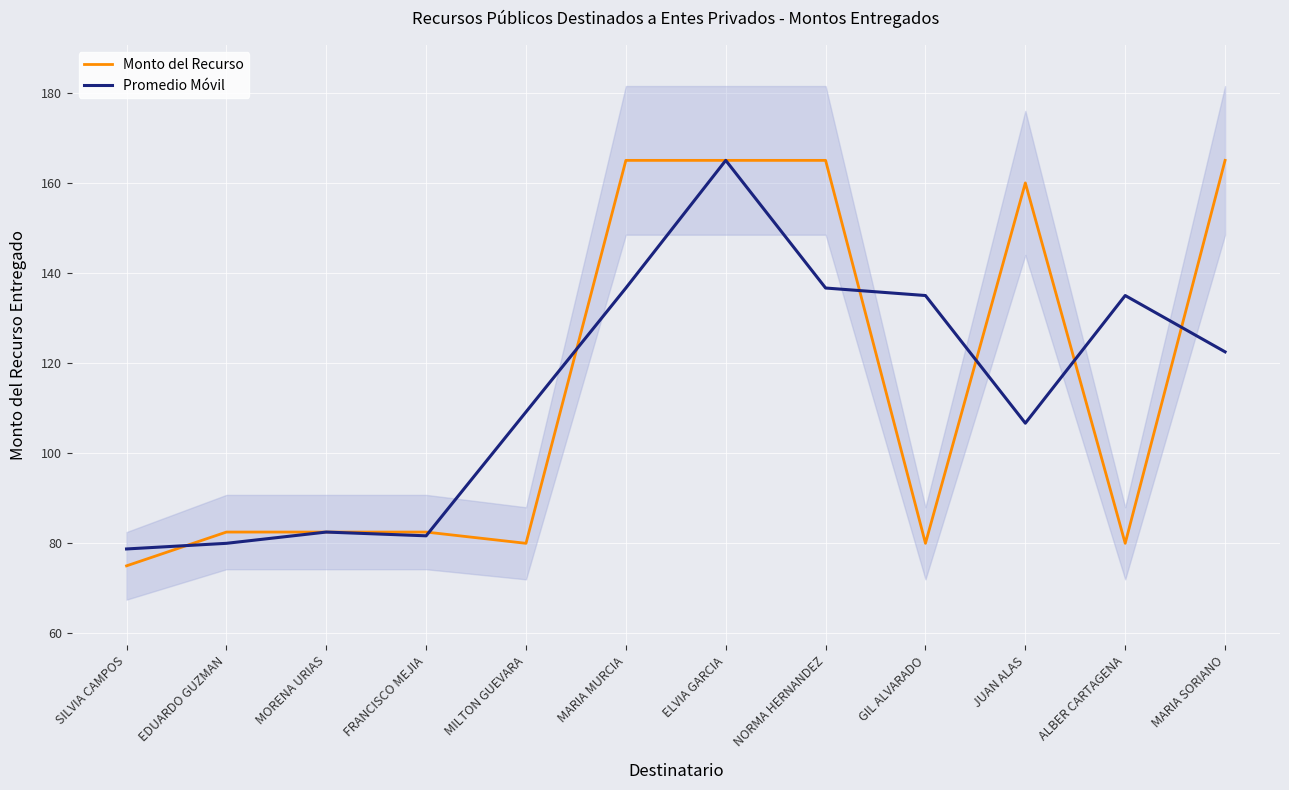

True or false: Monto del Recurso has a value of 165.0 at NORMA HERNANDEZ.

True